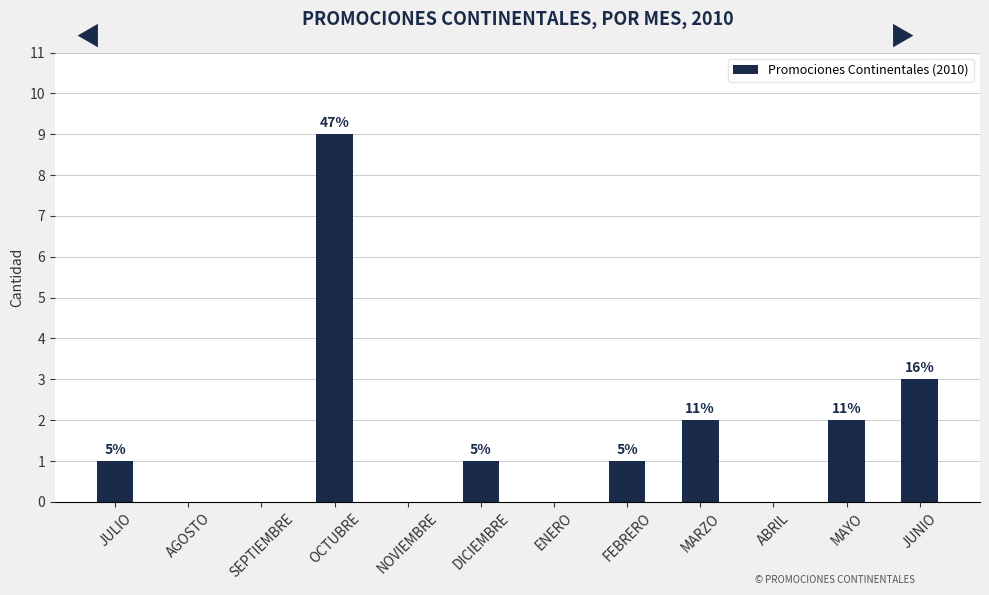

What position from the right is AGOSTO?

11